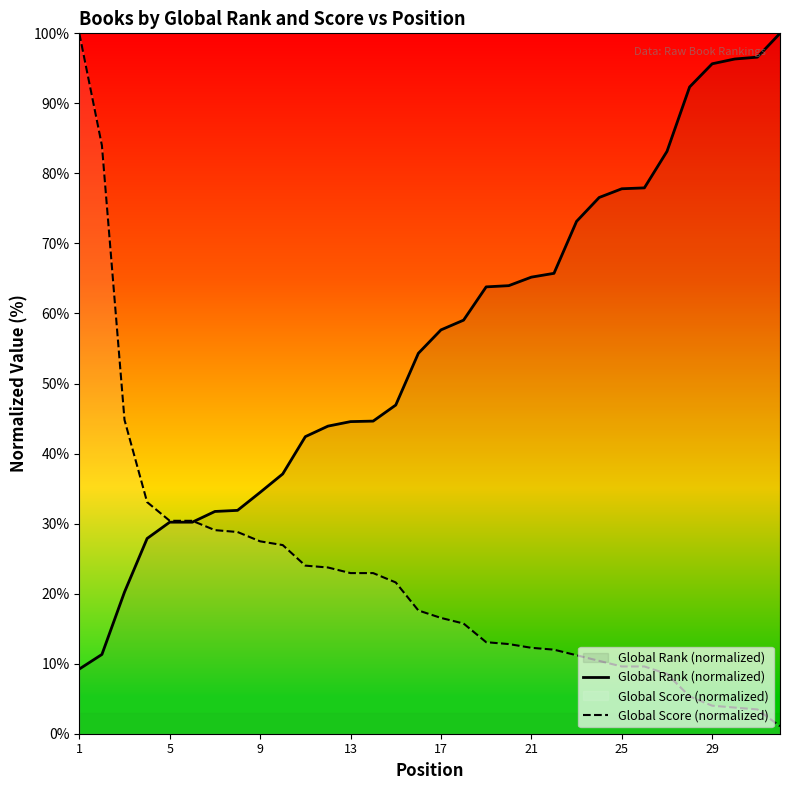

Count the number of categories in the chart.

32